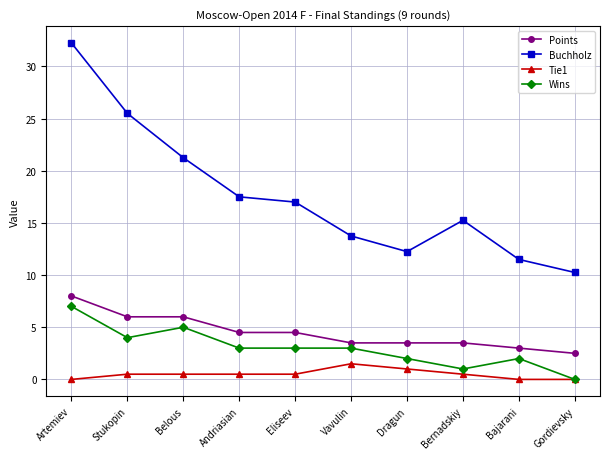

What is the label of the 7th point from the left?

Dragun